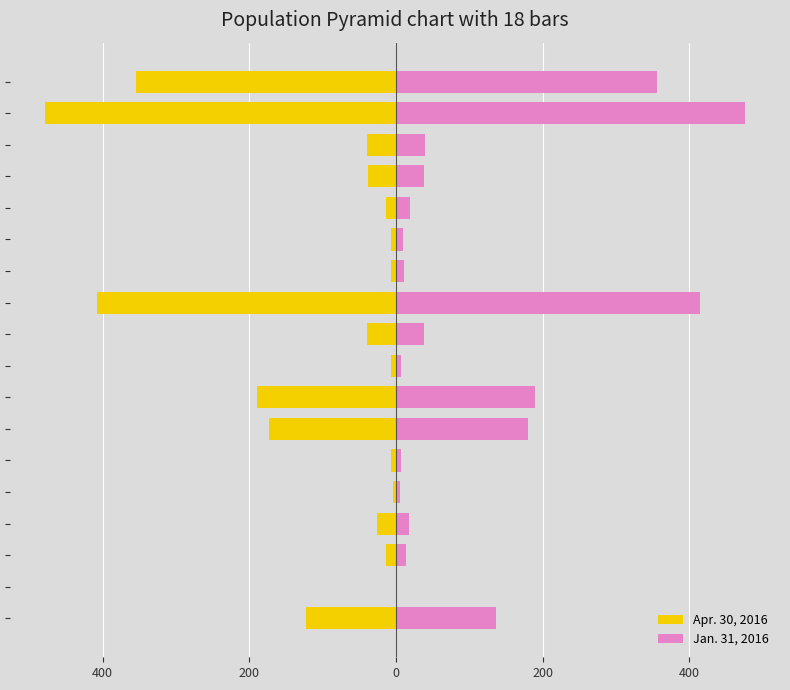

The Apr. 30, 2016 series shows -275.0 at 600. True or false?

False